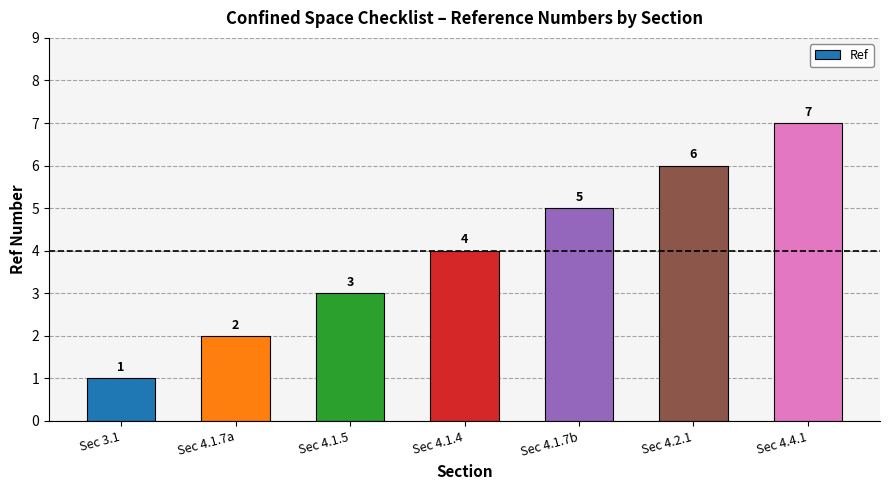

Which category has the lowest value across all series?

Sec 3.1